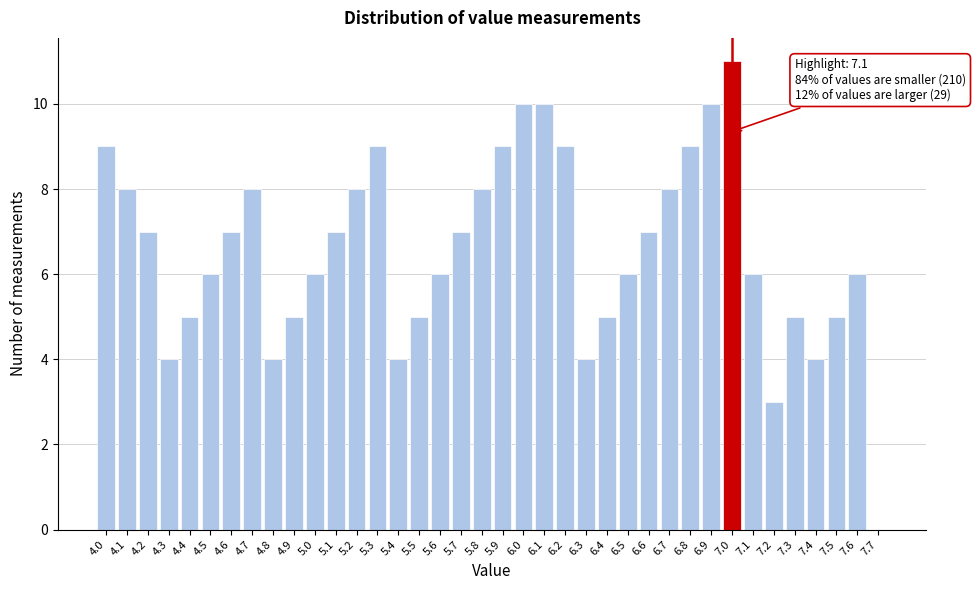

Approximately how many times larger is the value at 6.6 compared to 5.6?

1.2